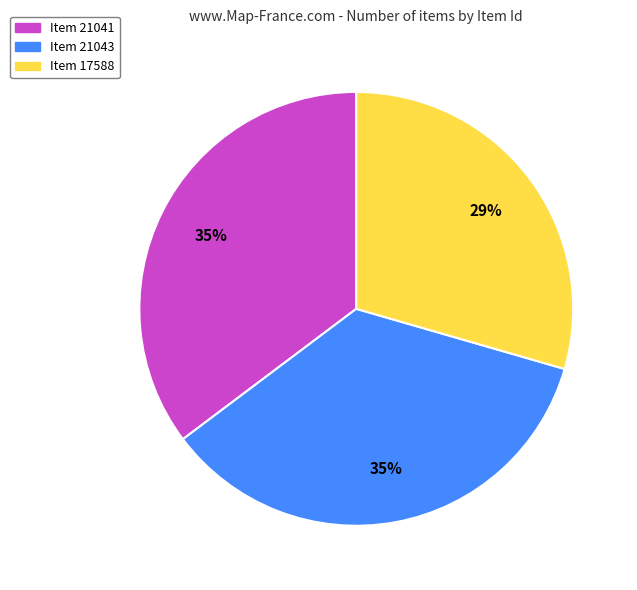

Does Item 21041 represent more than half of the total?

No